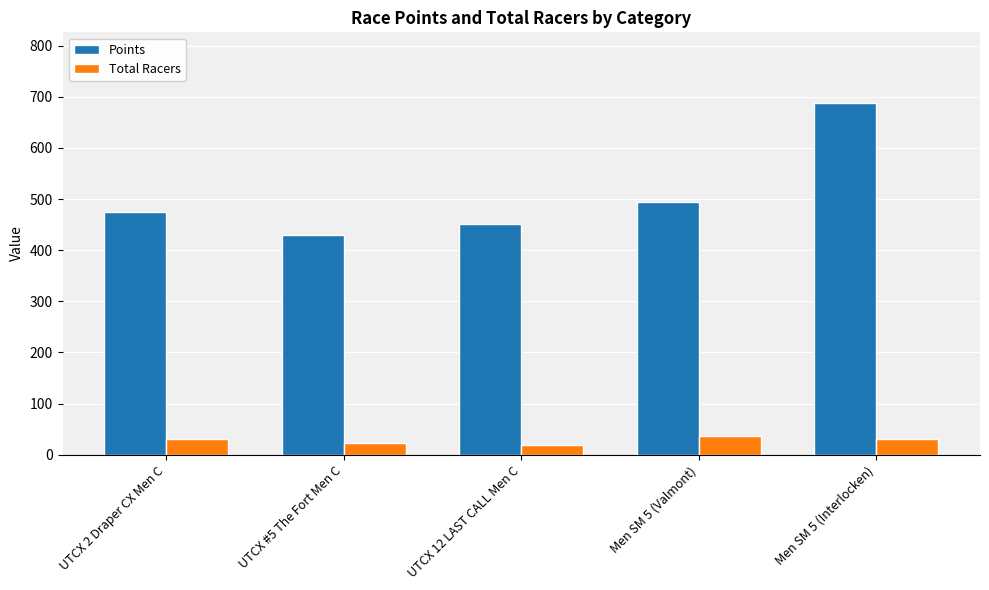

What is the difference between the Total Racers values at Men SM 5 (Valmont) and UTCX #5 The Fort Men C?

14.0